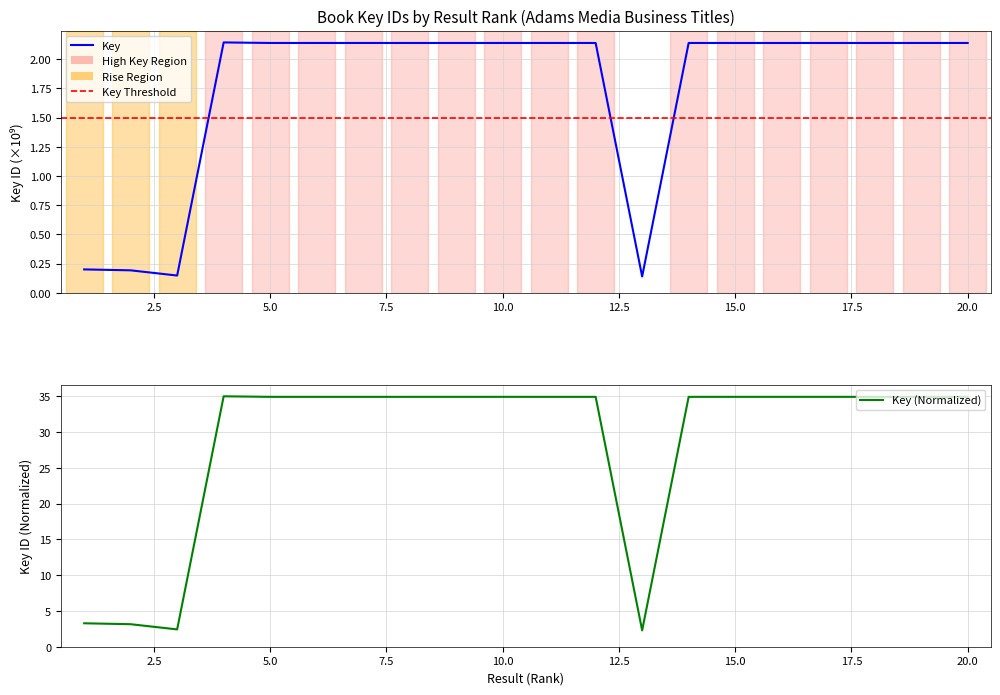

The chart shows a value of 2.1 at 19. True or false?

True